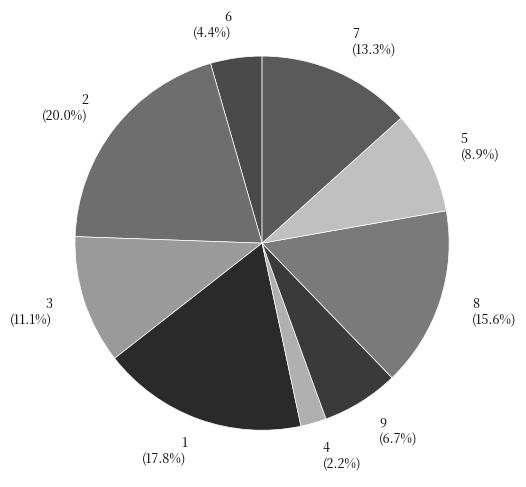

Rank the categories by value from highest to lowest.

2, 1, 8, 7, 3, 5, 9, 6, 4